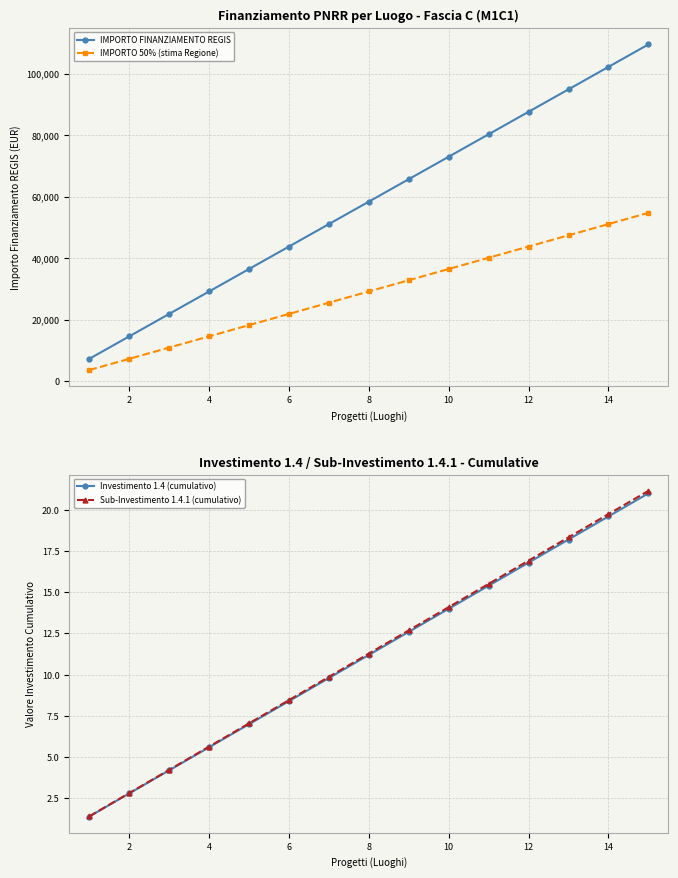

What is the approximate value of IMPORTO 50% (stima Regione) at 4?

14602.0